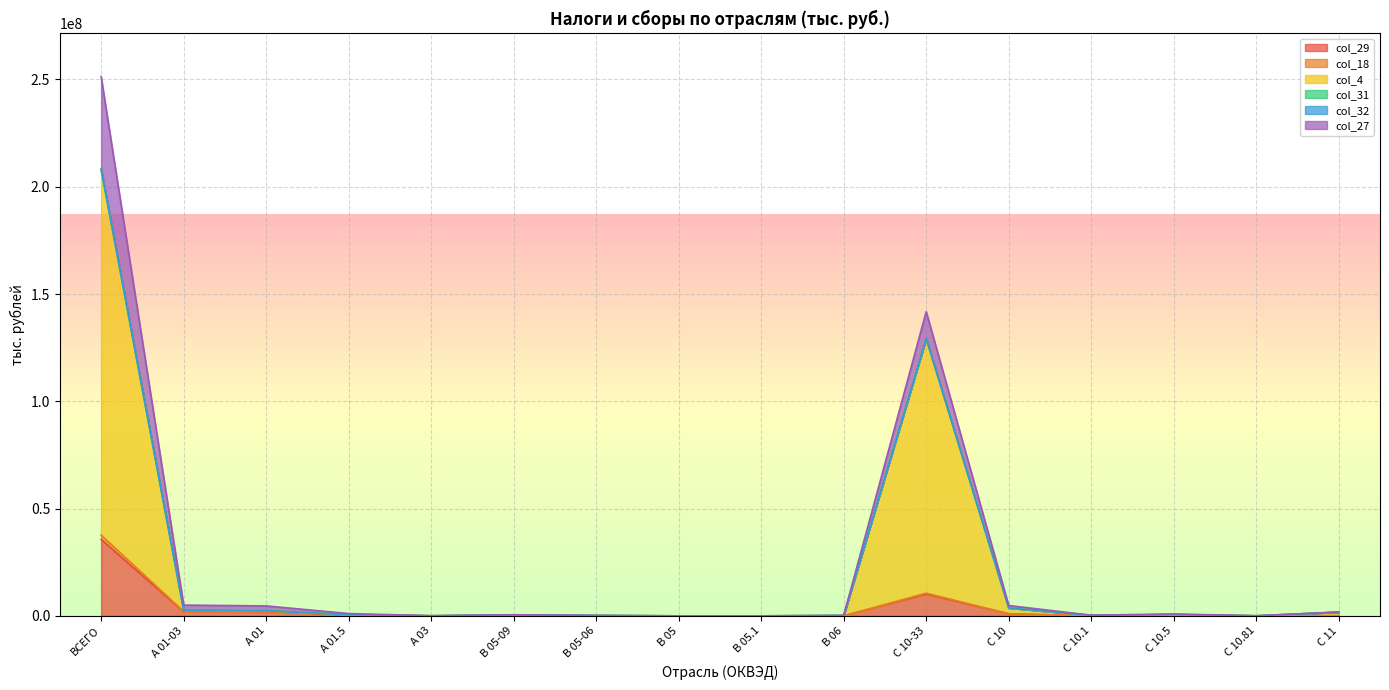

What position from the left is С 10.81?

15